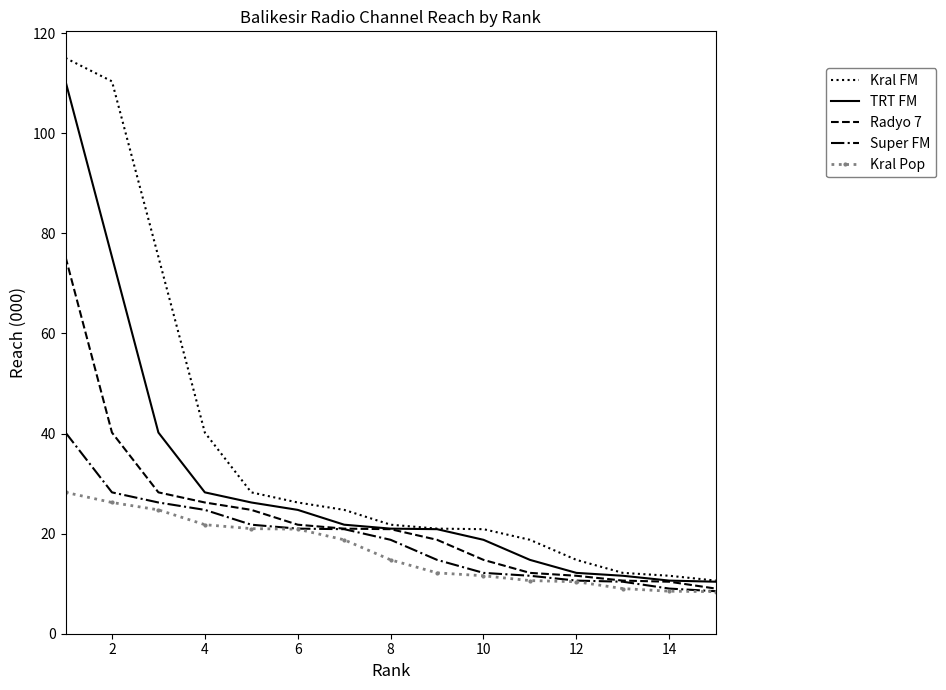

Which series has the largest total across all categories?

Kral FM